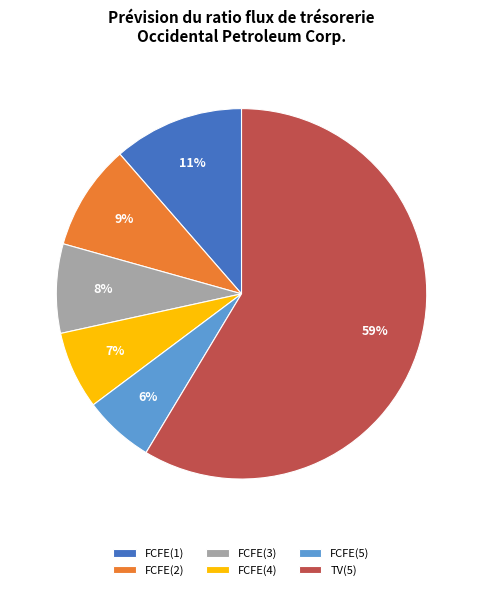

Which category has the biggest portion of the pie?

TV(5)